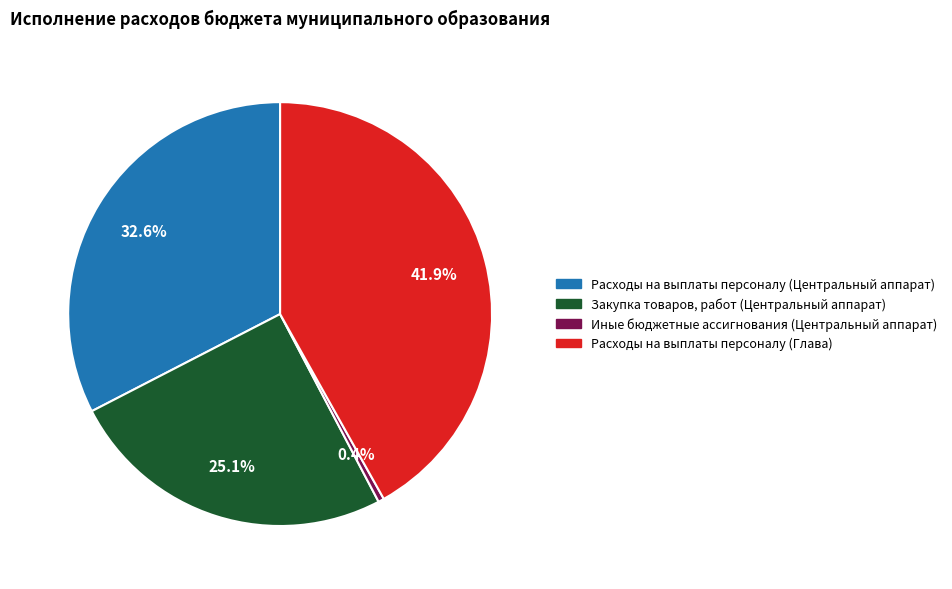

Is there a majority slice in this chart?

No